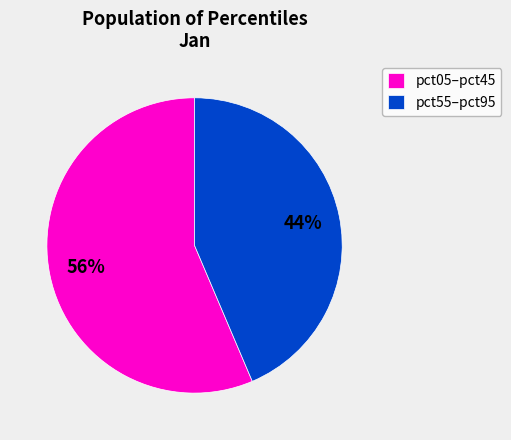

What is the largest slice in the pie chart?

pct05–pct45